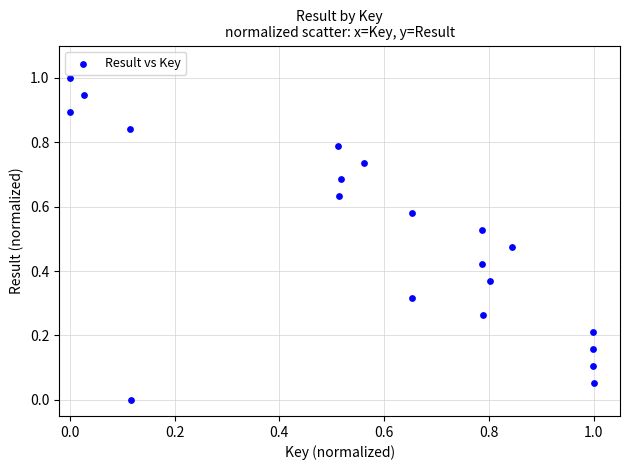

What is the range of X values (max minus min)?

1.0